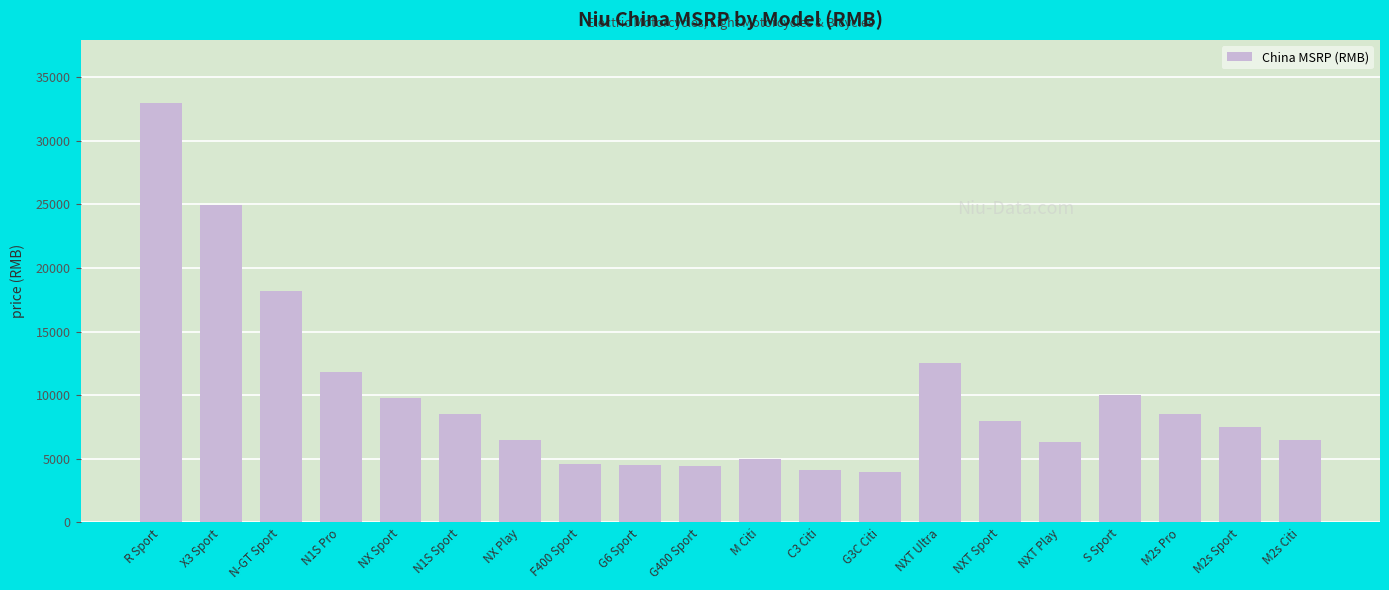

The value at NX Play is 8633. True or false?

False